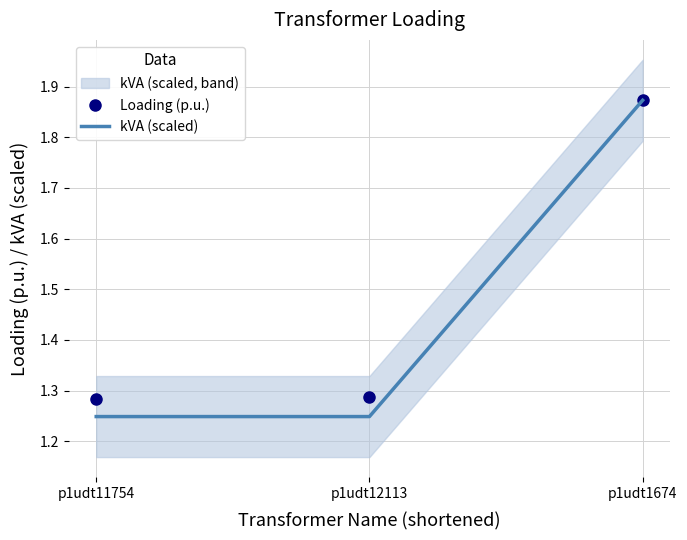

The kVA (scaled) series shows 1.9 at p1udt11754. True or false?

False